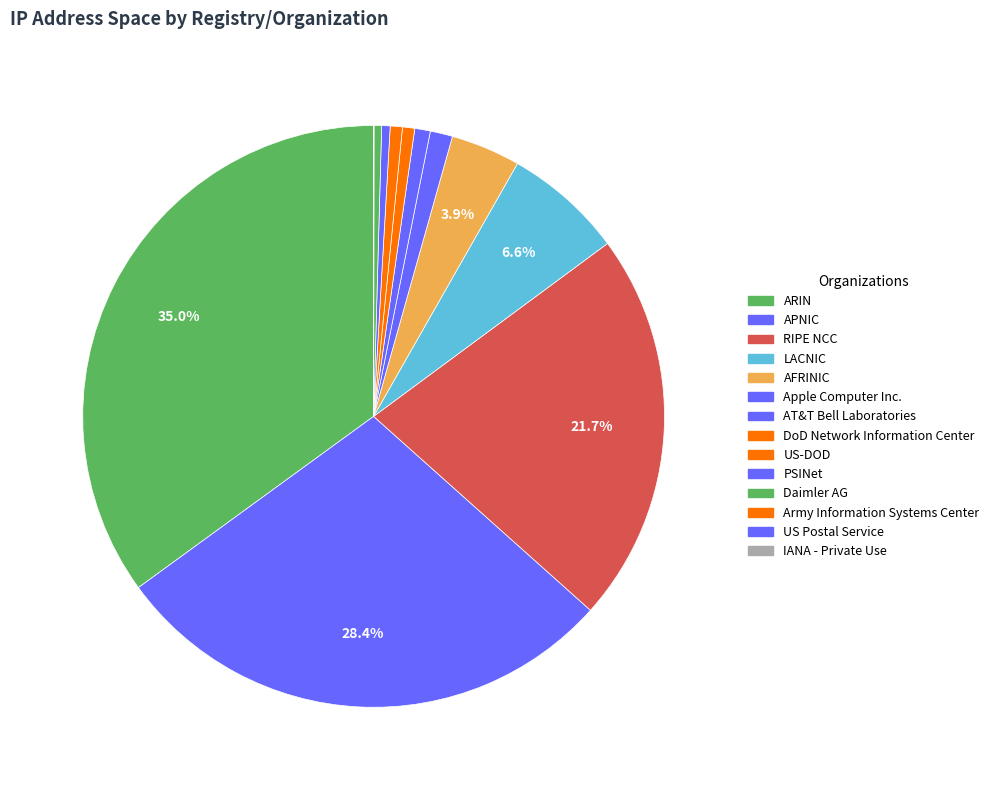

Does RIPE NCC account for over 50% of the chart?

No